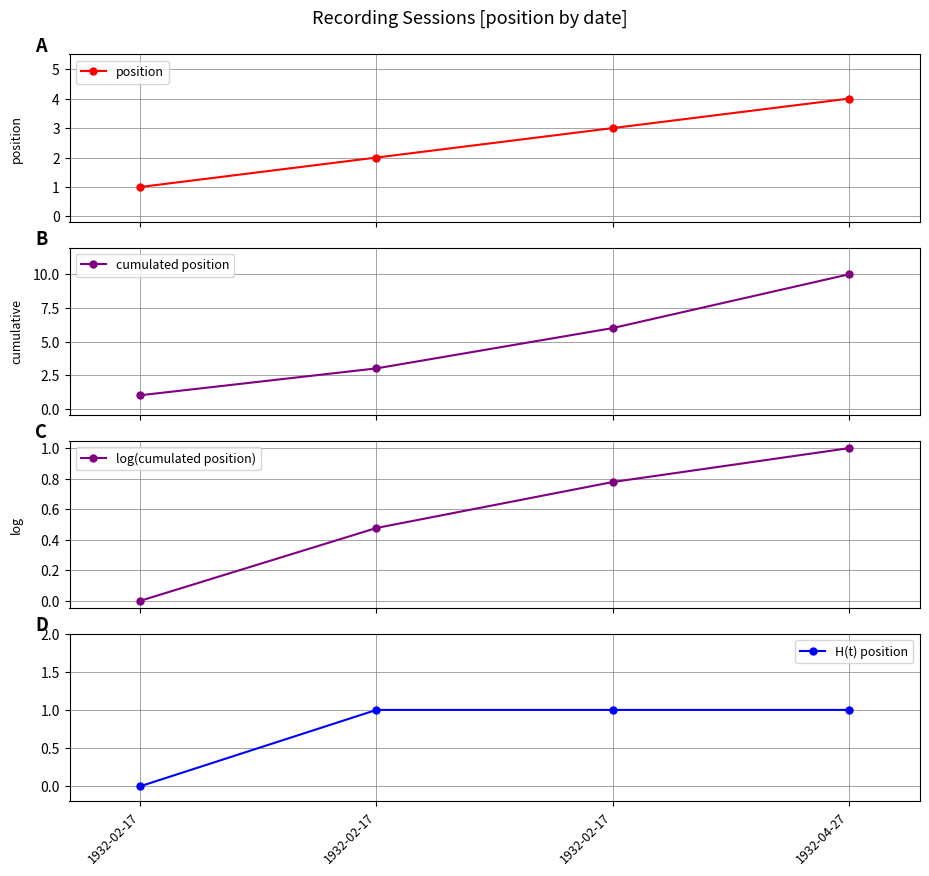

Is the value of log(cumulated position) at 1932-02-17 greater than the value of position at 1932-02-17?

No